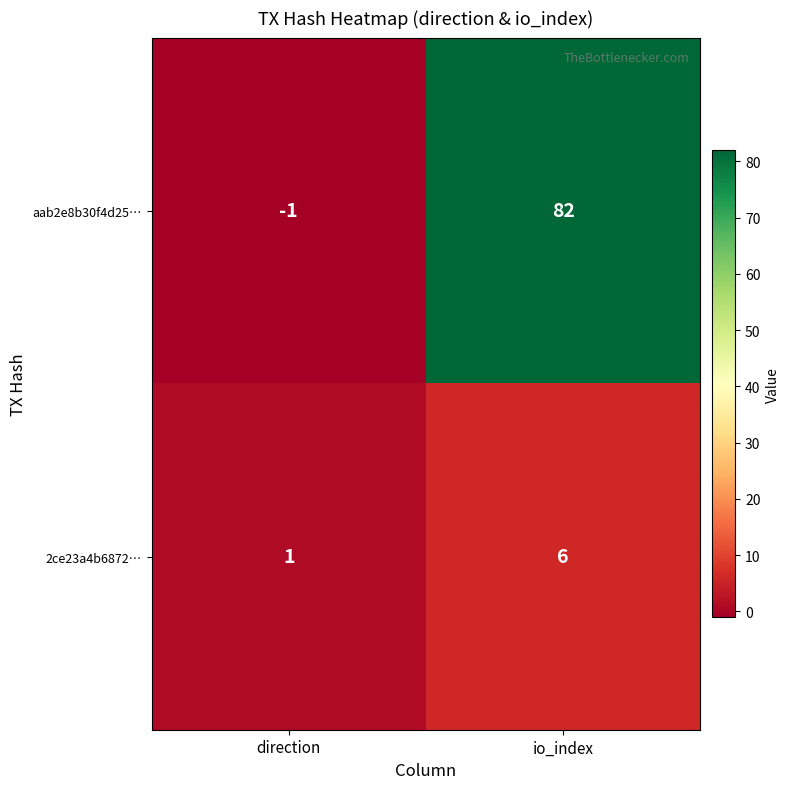

What is the maximum value shown in the chart?

82